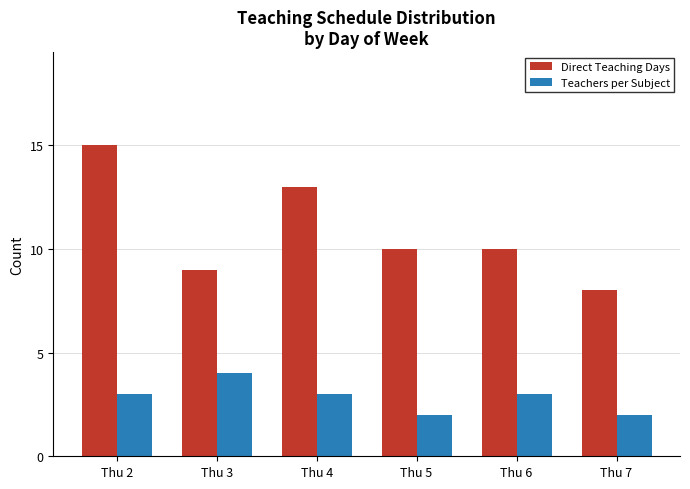

Does the chart contain any negative values?

No